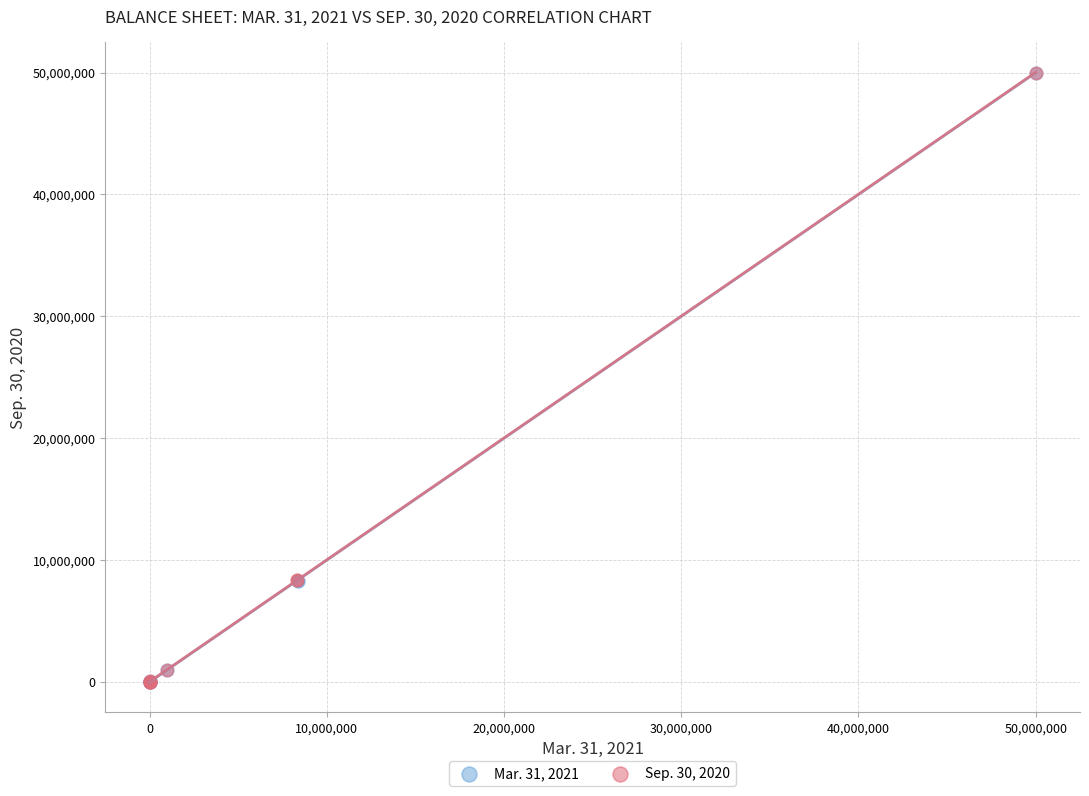

What are all the series names shown in the legend?

Mar. 31, 2021, Sep. 30, 2020